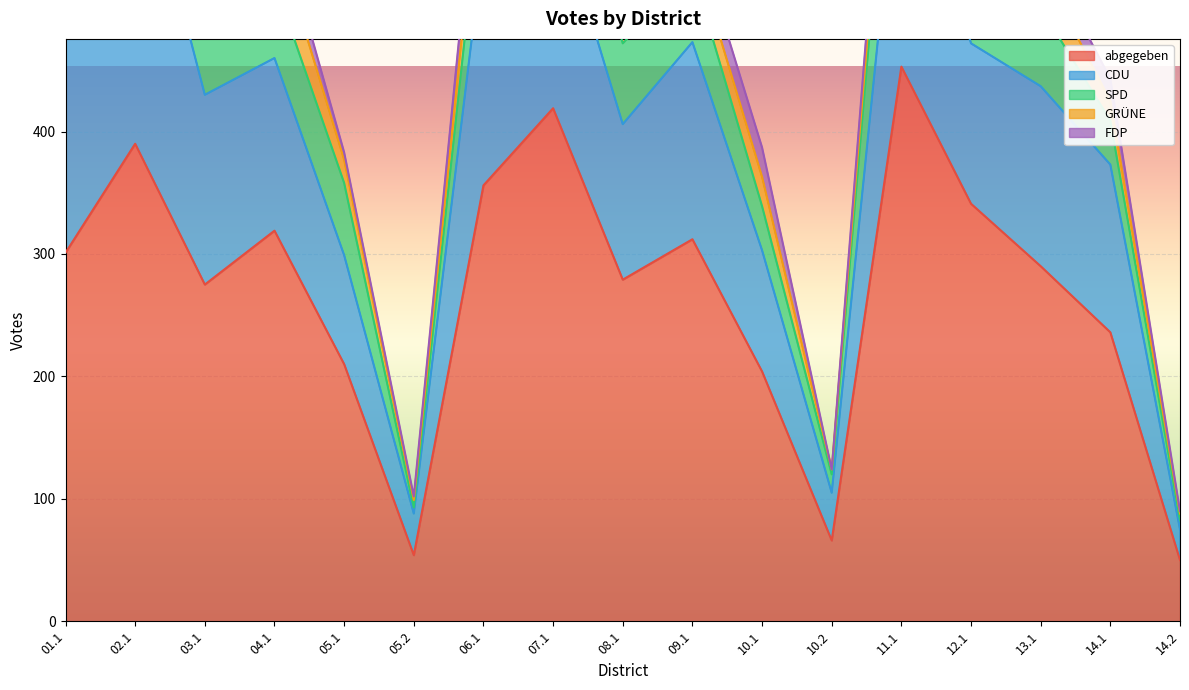

The value of abgegeben at 07.1 is 736. True or false?

False